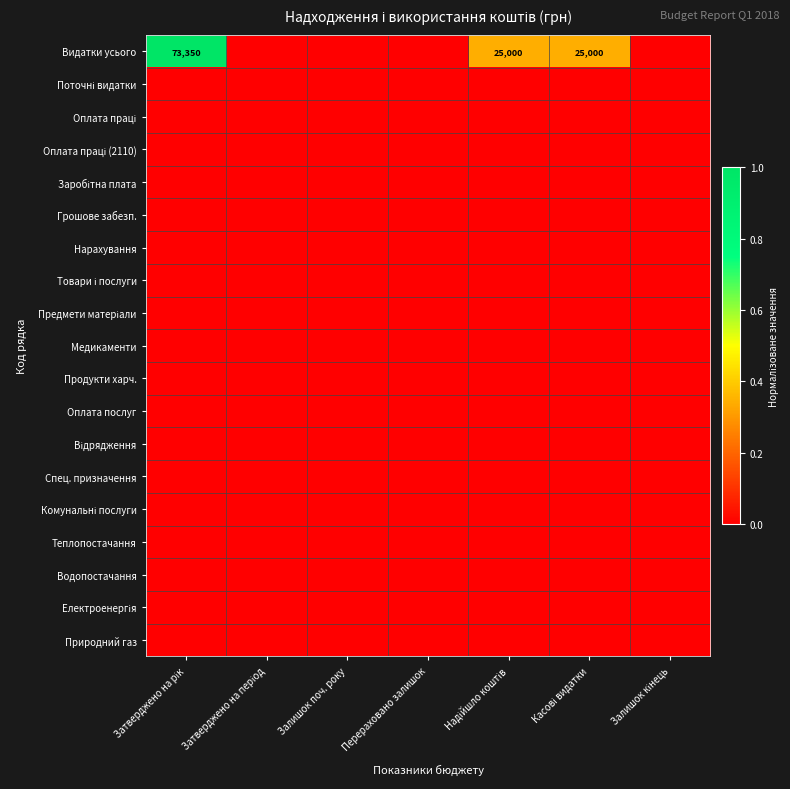

Where is Нарахування nearest to the value 0?

Затверджено на рік